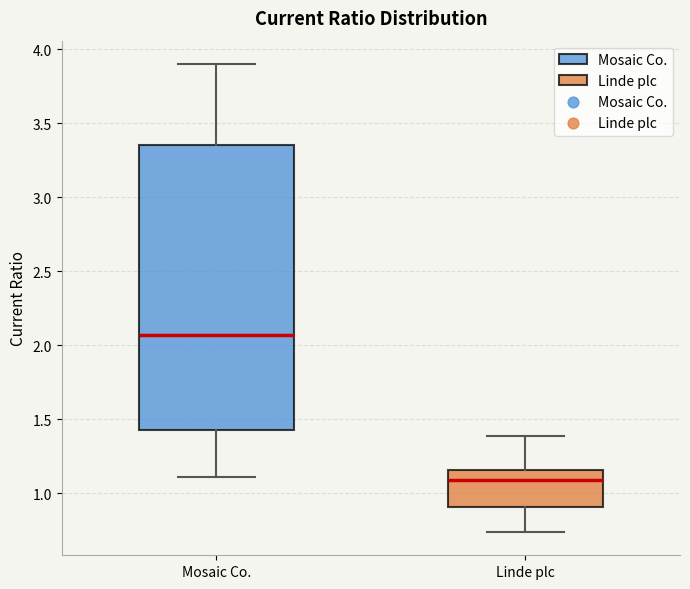

Reading left to right, read every box against the y-axis: the position of its median line, the range the box covers, and the ends of its whiskers. The values are not printed on the chart, so give them approximately, as read against the axis.

Mosaic Co.: median 2.05, box 1.45 to 3.35, whiskers 1.10 to 3.90
Linde plc: median 1.10, box 0.90 to 1.15, whiskers 0.75 to 1.40